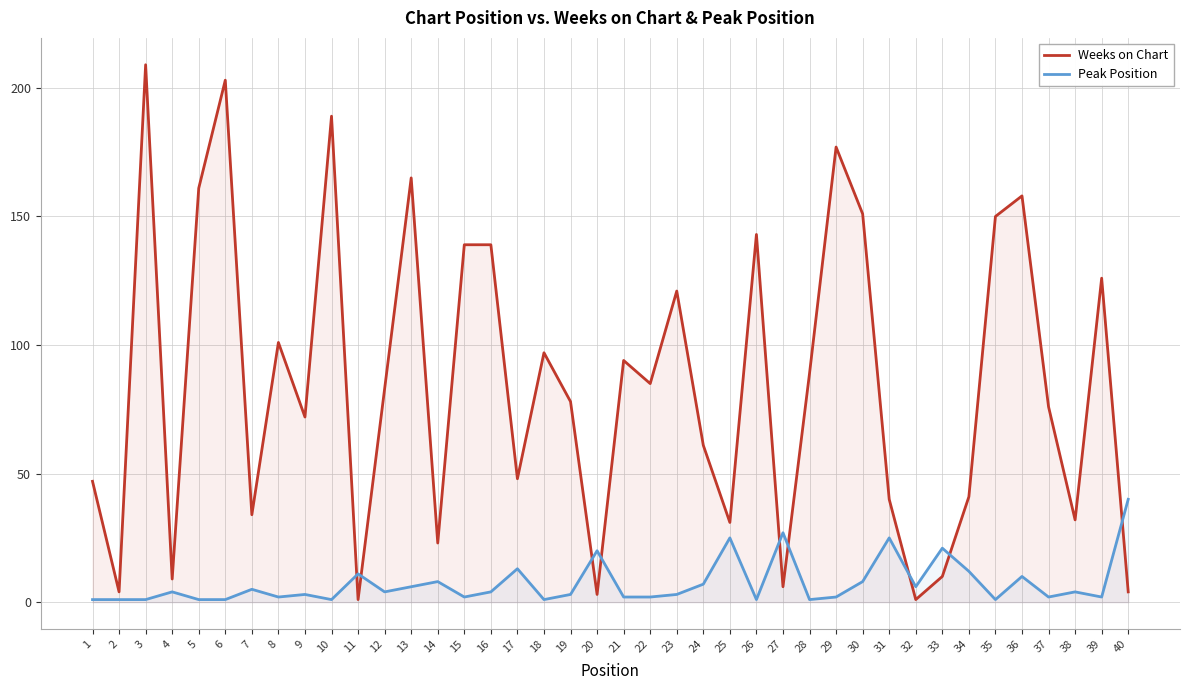

Read the Weeks on Chart value at 12, to the nearest 50.

100